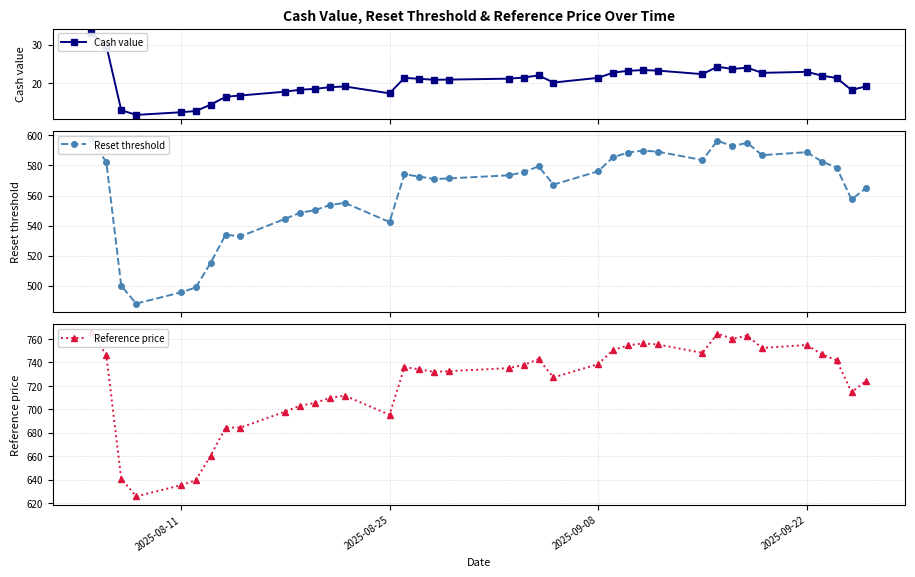

What is the value of the Cash value point at the 1st from the left?

33.1